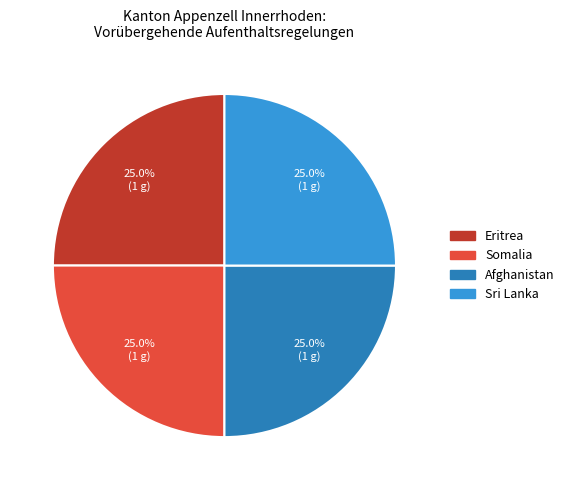

Does any single category account for the majority?

No